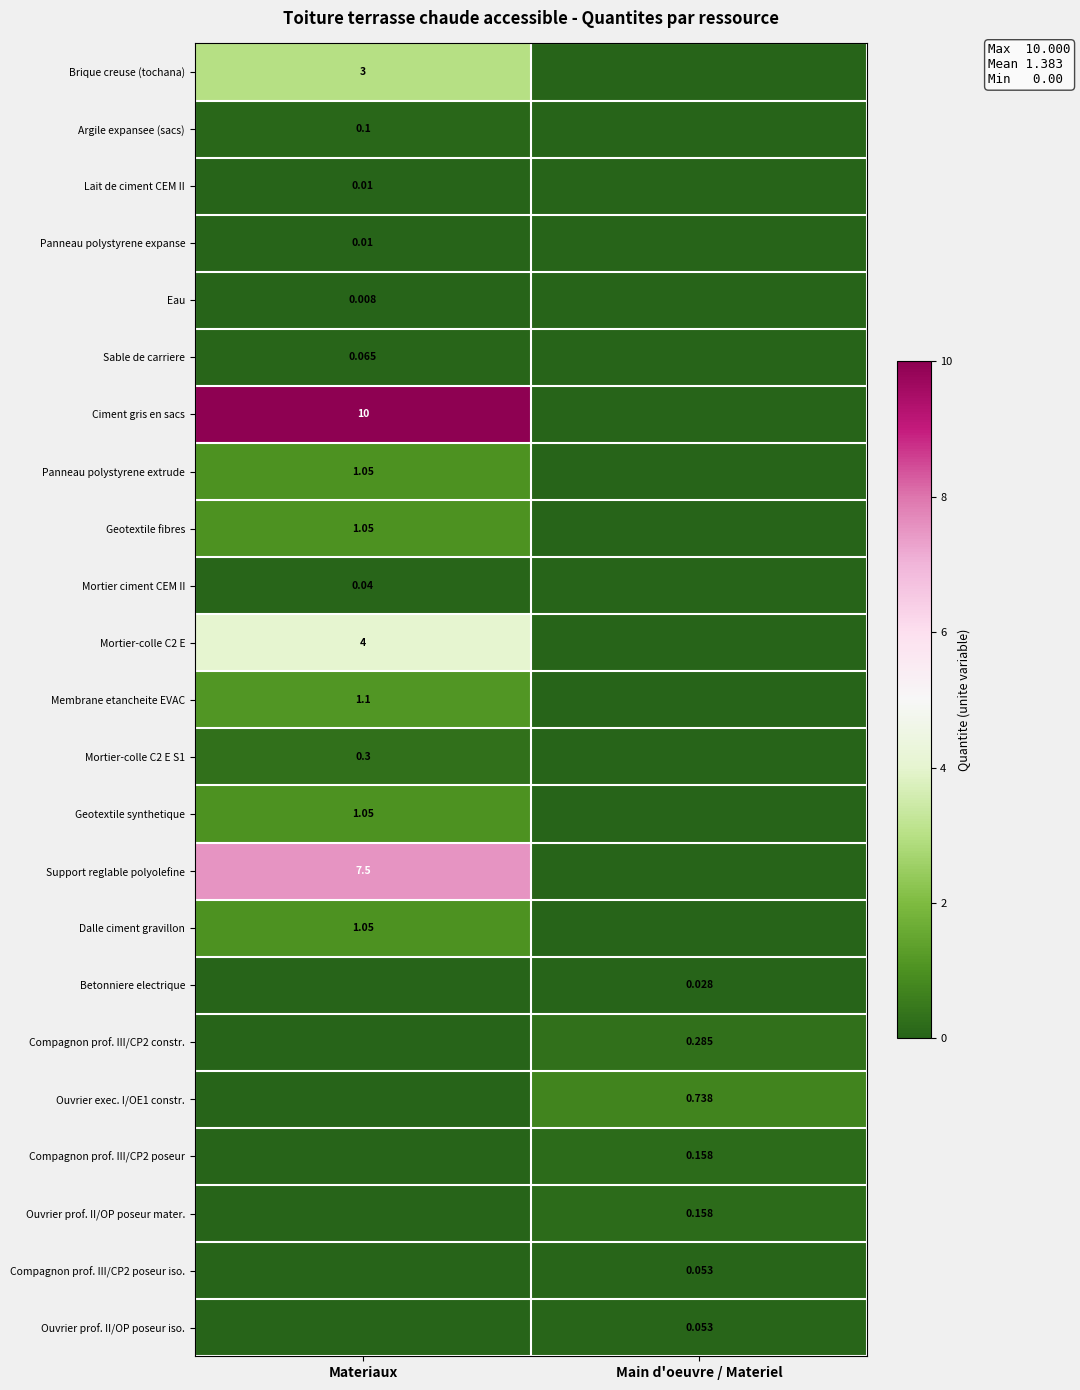

What is the sum of all Ouvrier exec. I/OE1 constr. values?

0.7